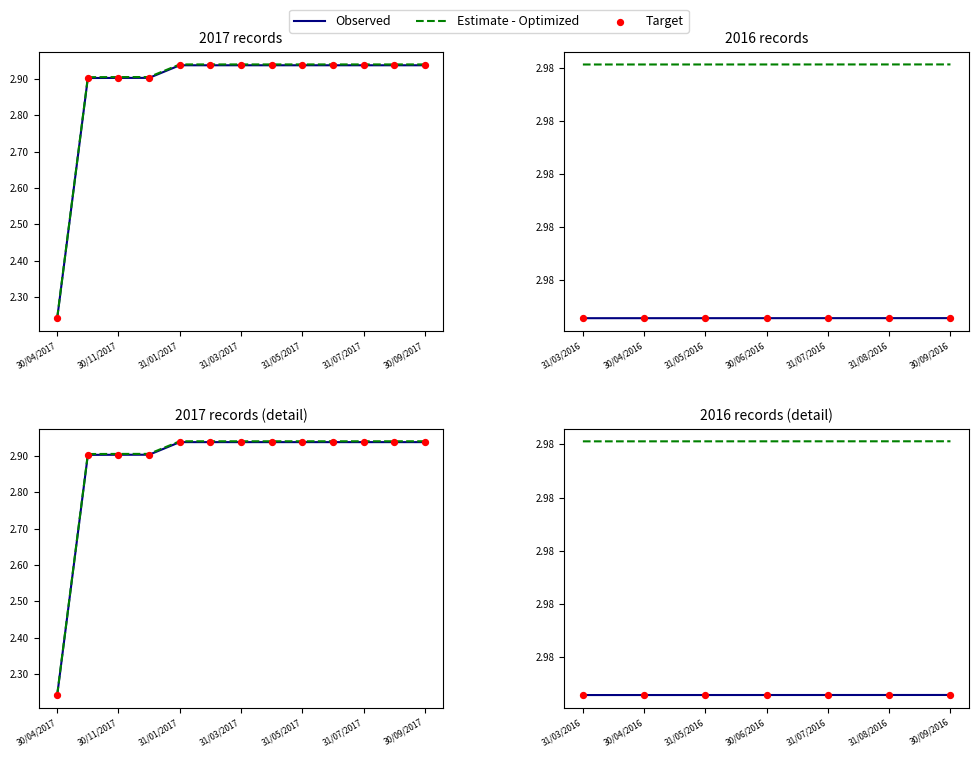

At how many categories does at least one series exceed 2?

7